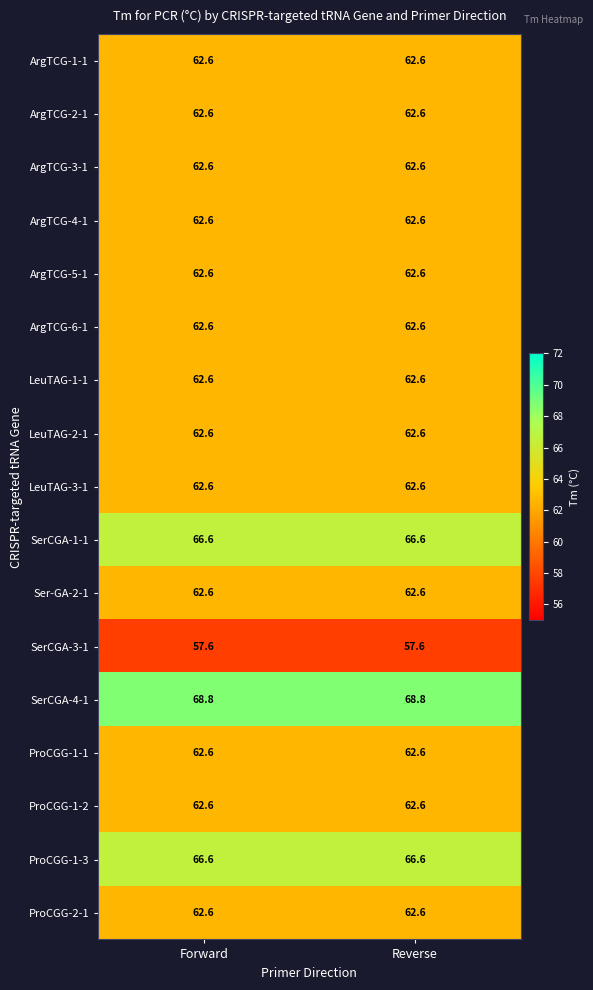

What is the difference between the highest and lowest values at Forward?

11.2